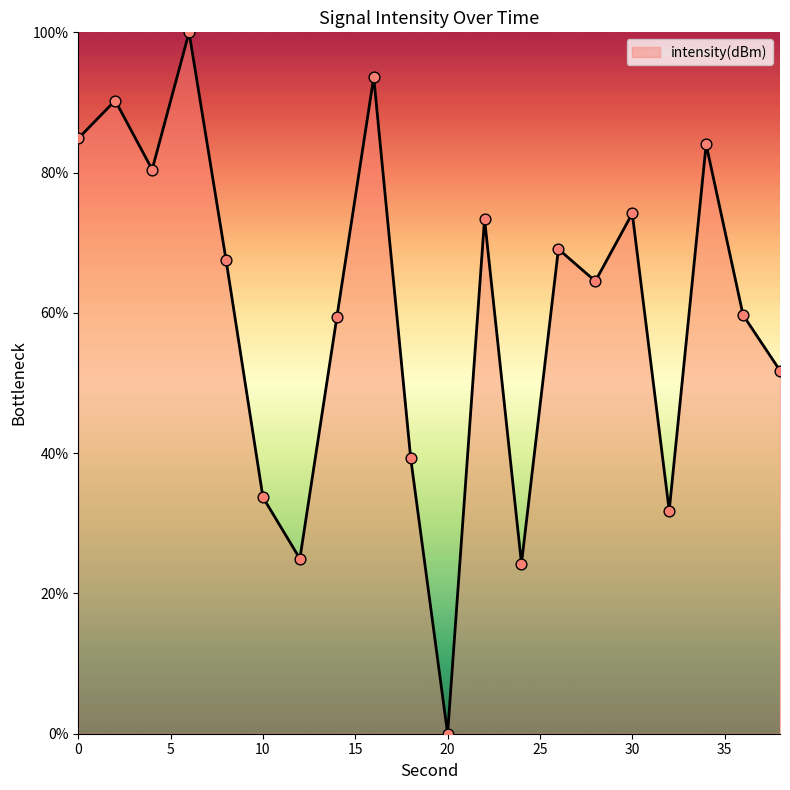

What is the greatest value displayed?

100.0